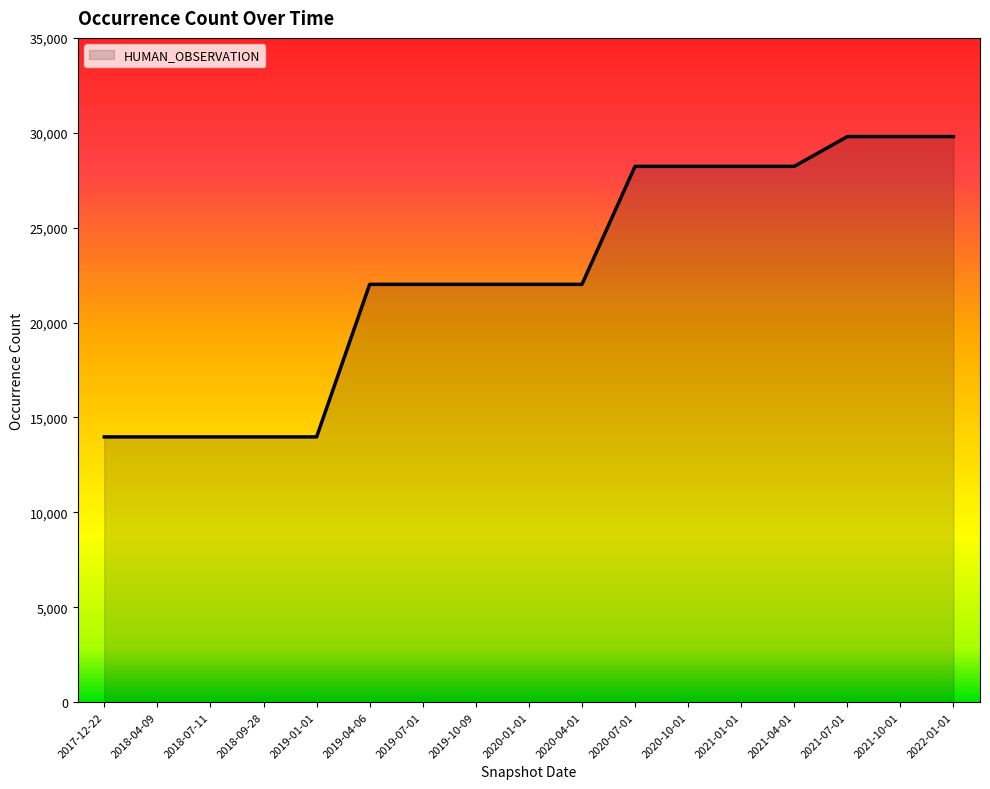

Between 2021-04-01 and 2019-07-01, which is larger?

2021-04-01